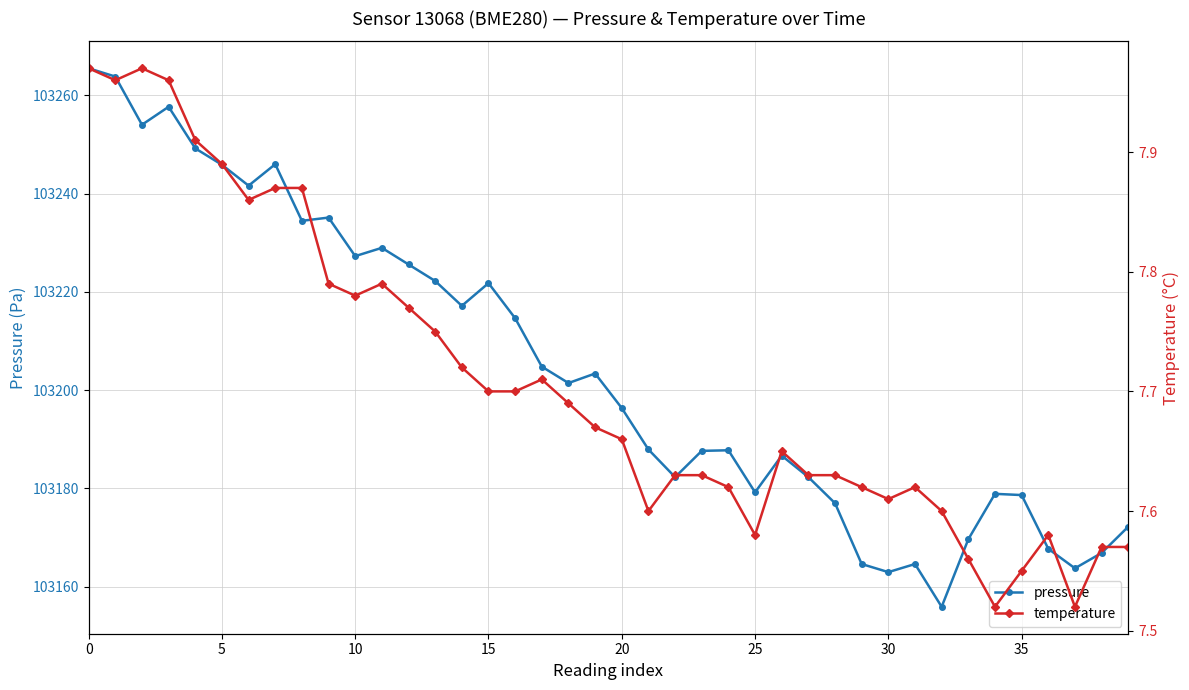

The pressure series shows 103179.2 at 25. True or false?

True